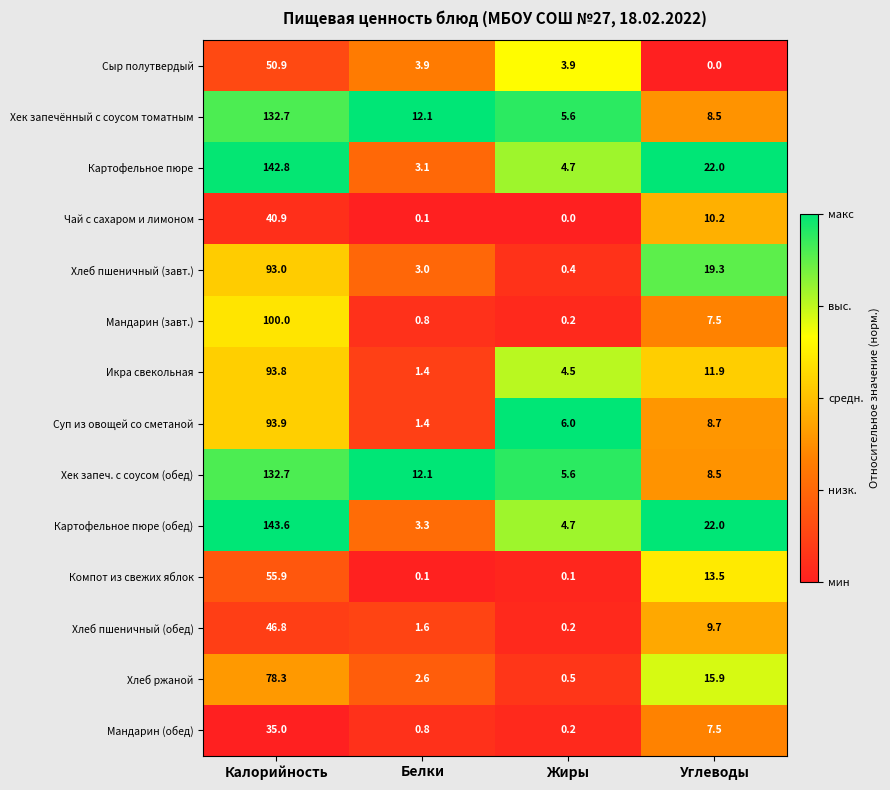

True or false: Хлеб пшеничный (завт.) has a value of 3.9 at Белки.

False